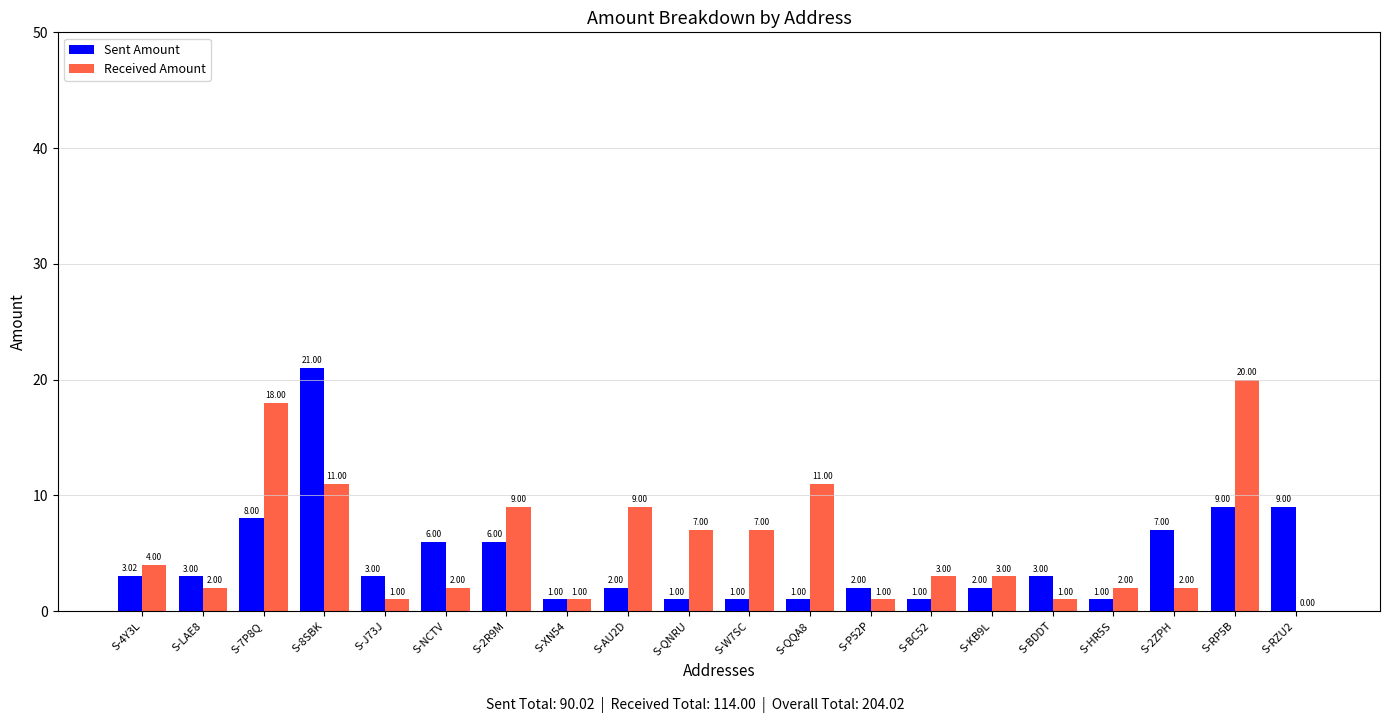

What is the sum of the Received Amount values at S-XN54 and S-2ZPH?

3.0